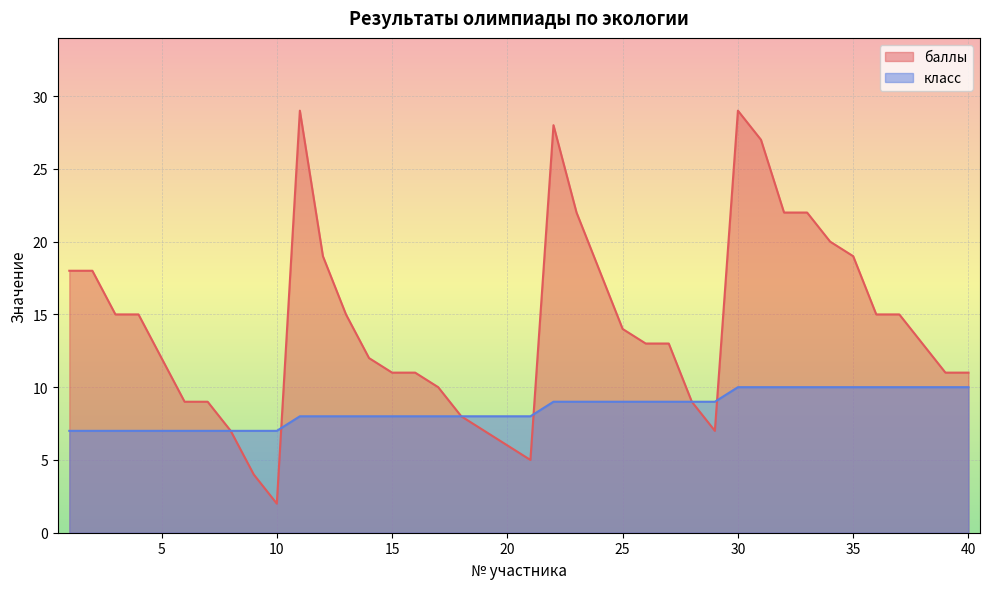

How many класс values are between 8 and 10?

30